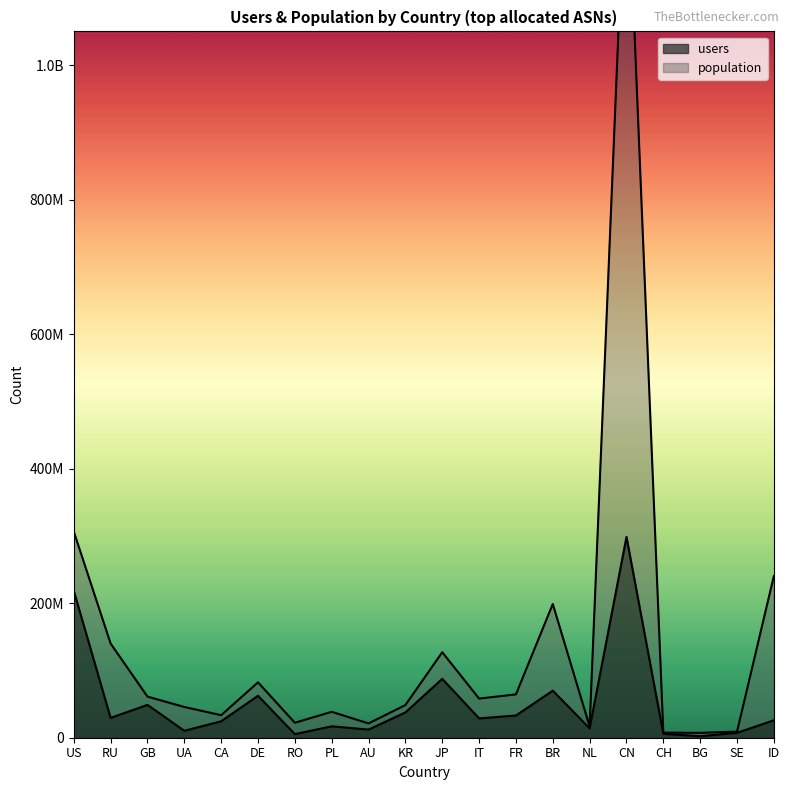

What is the total value across all series at JP?

214620375